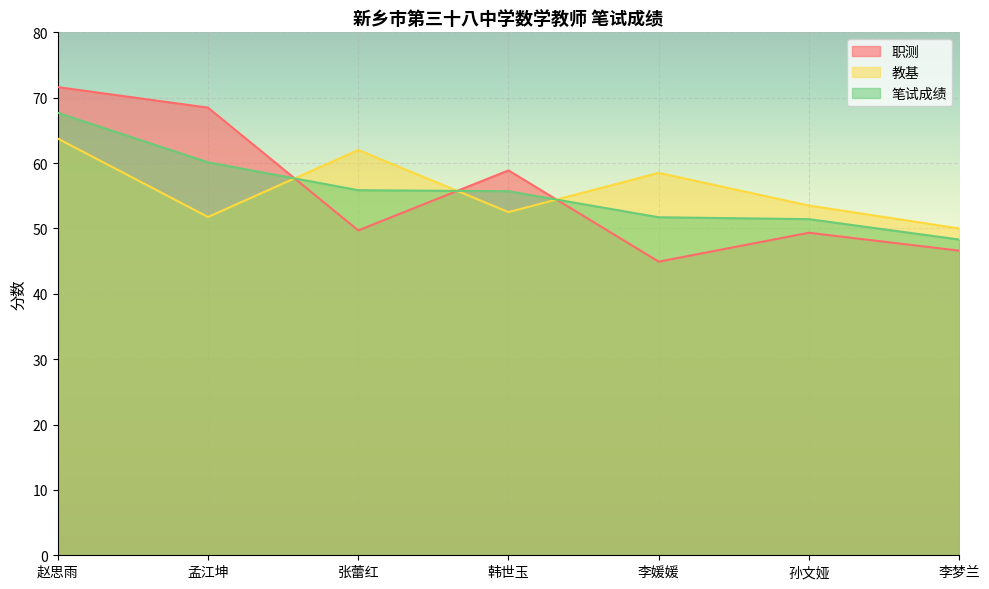

What is the label of the 3rd point from the left?

张蕾红